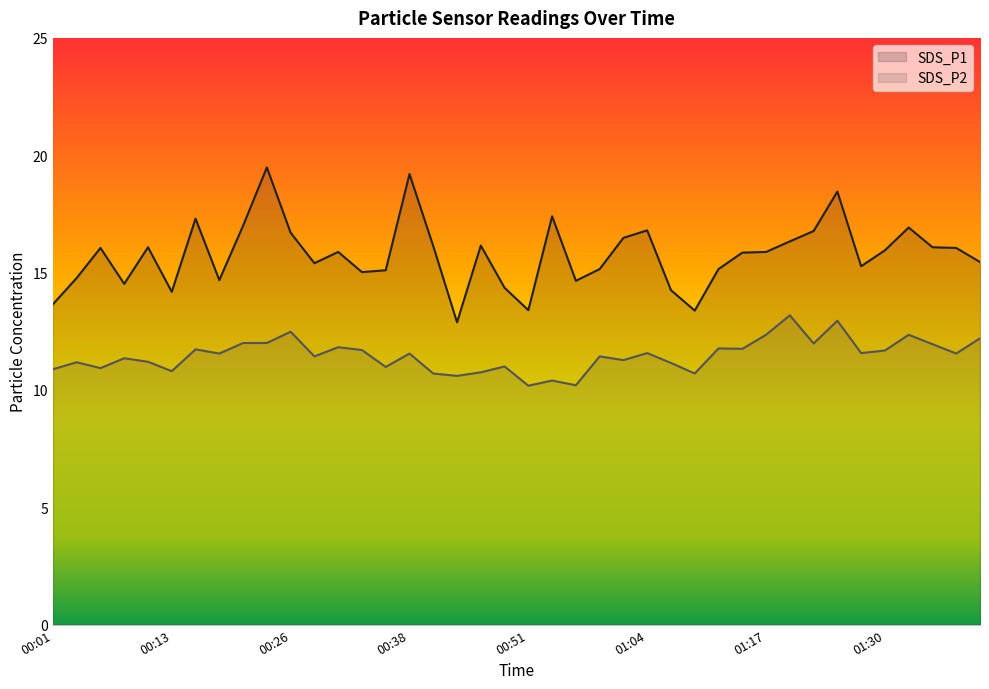

What is the total value across all series at 00:23?

31.5